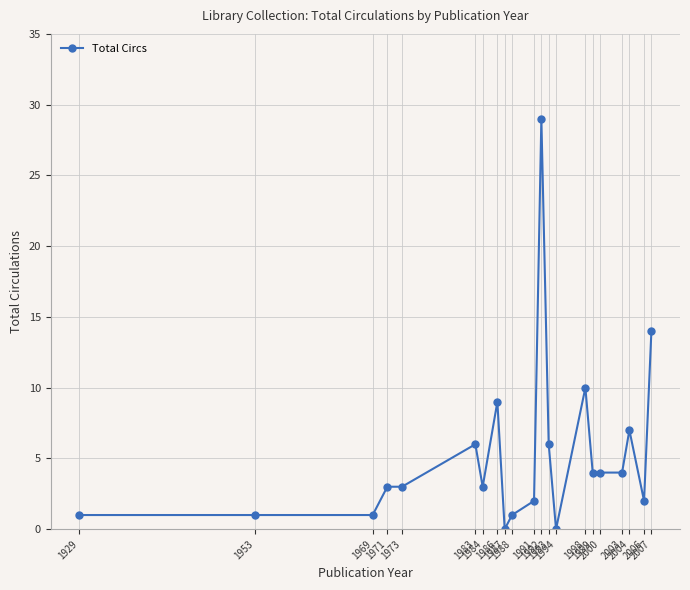

How many lines are shown in the chart?

1